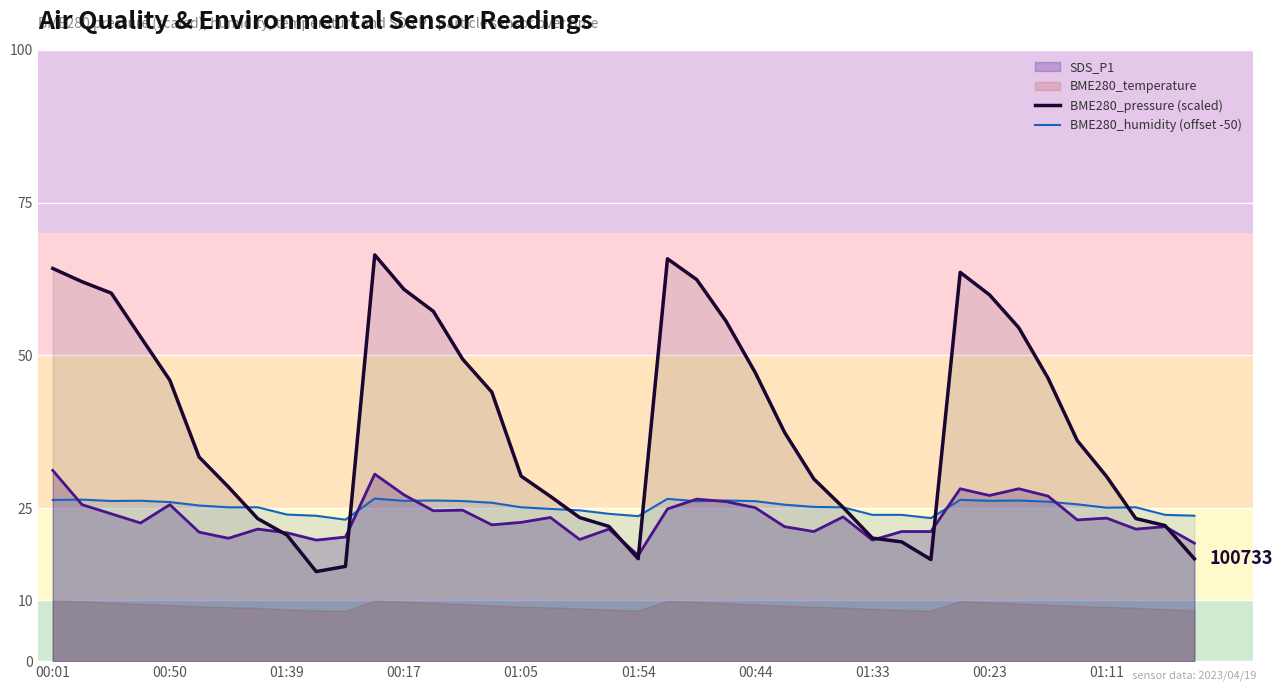

Where does the BME280_humidity (offset -50) series first go above 25?

00:01